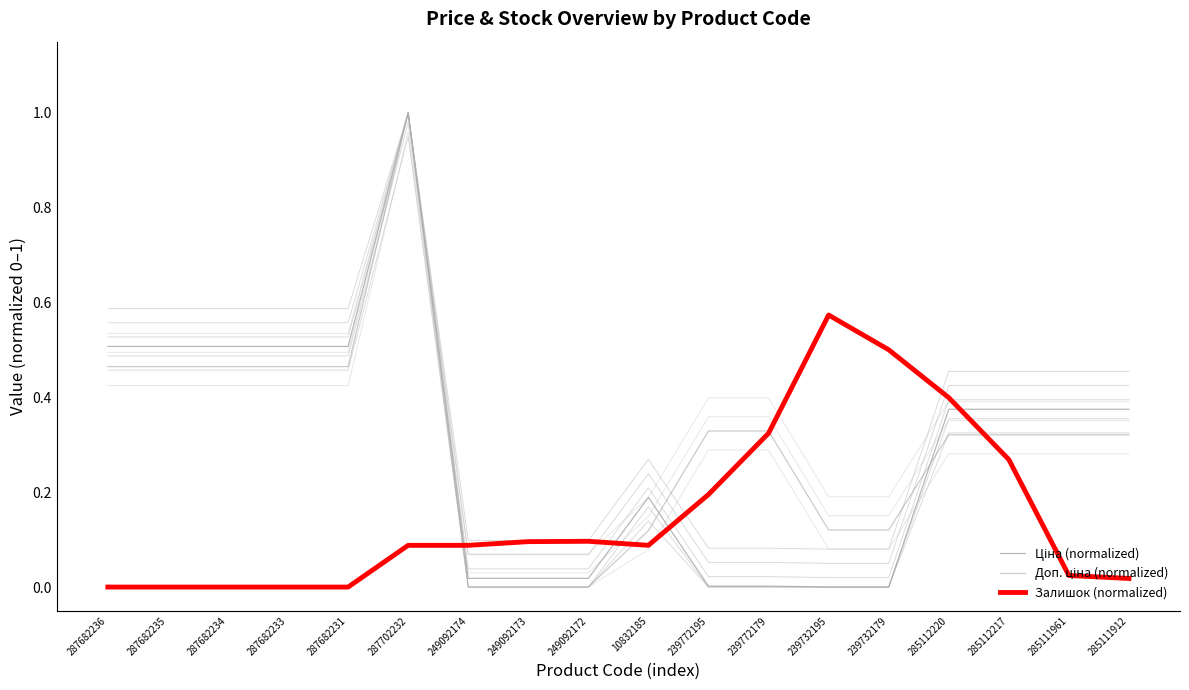

Between 239732179 and 239732195, which is larger?

239732179